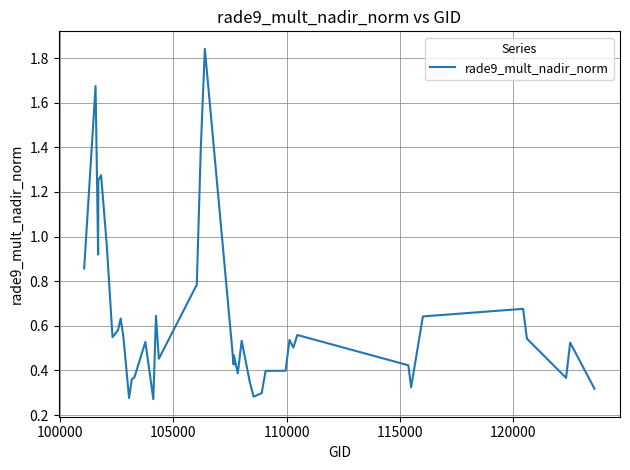

What is the difference between the maximum and minimum values?

1.6